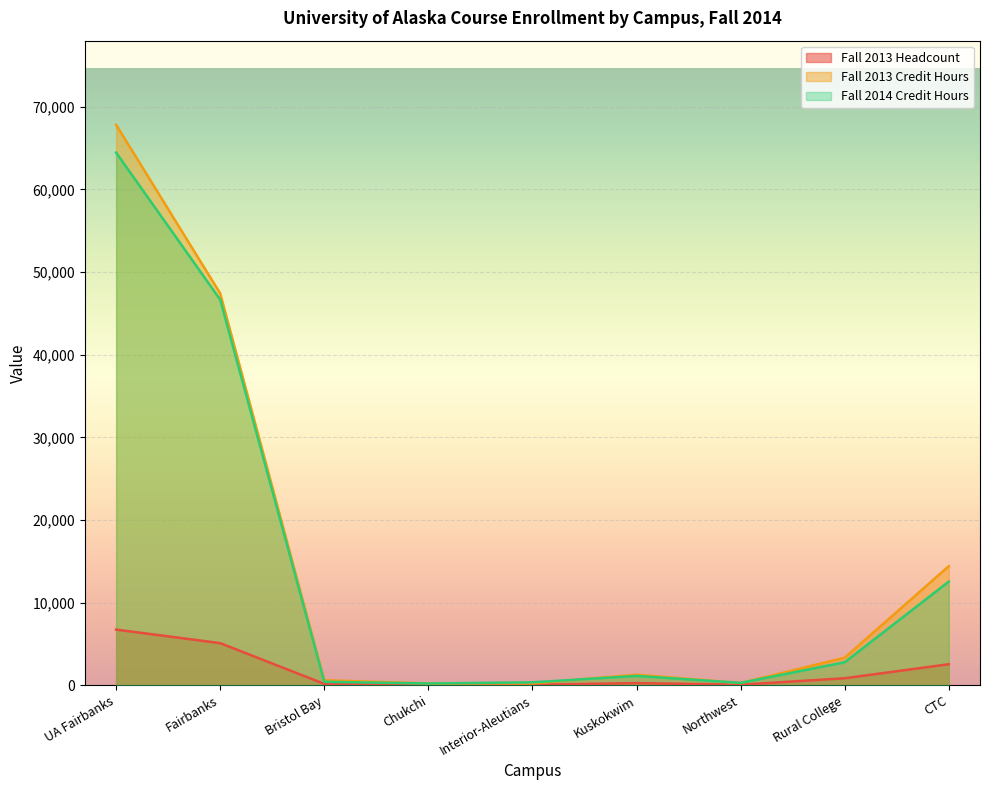

Which category has the highest value across all series?

UA Fairbanks